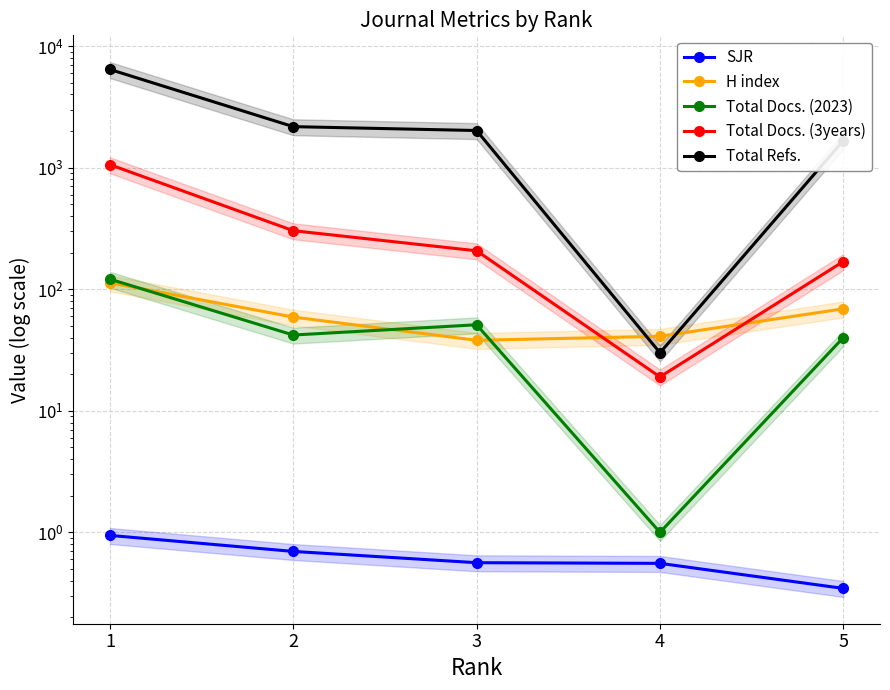

What is the lowest value of the Total Docs. (3years) series?

19.0